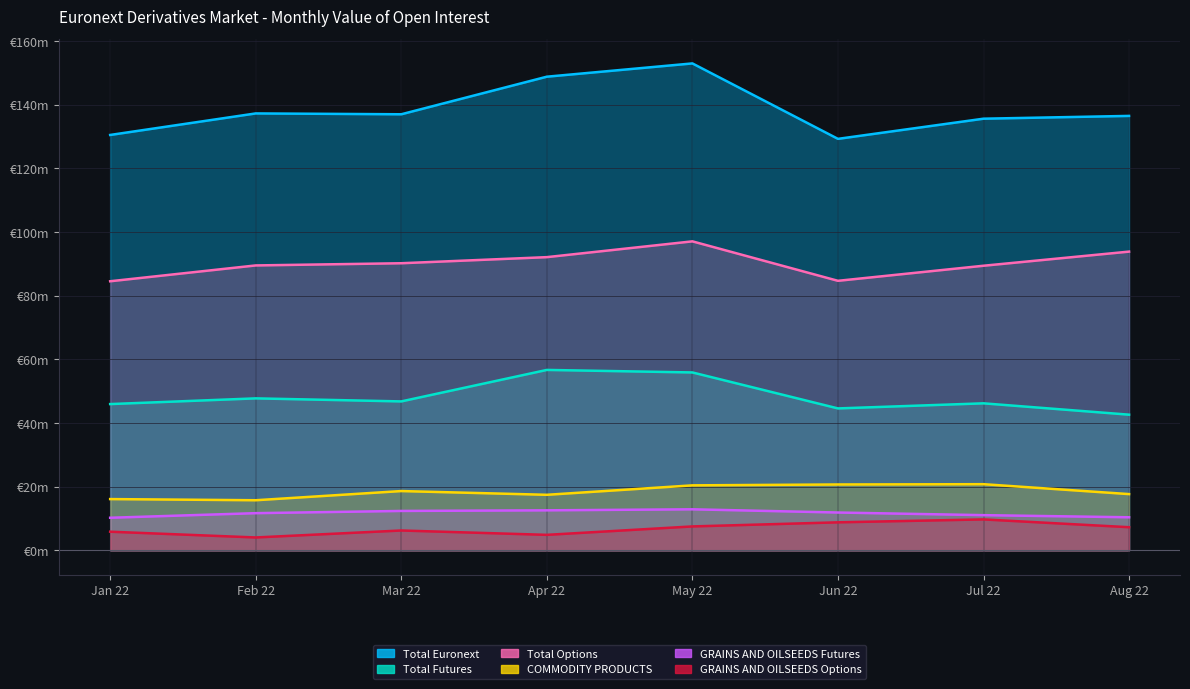

The Total Options series shows 97.1 at May 22. True or false?

True